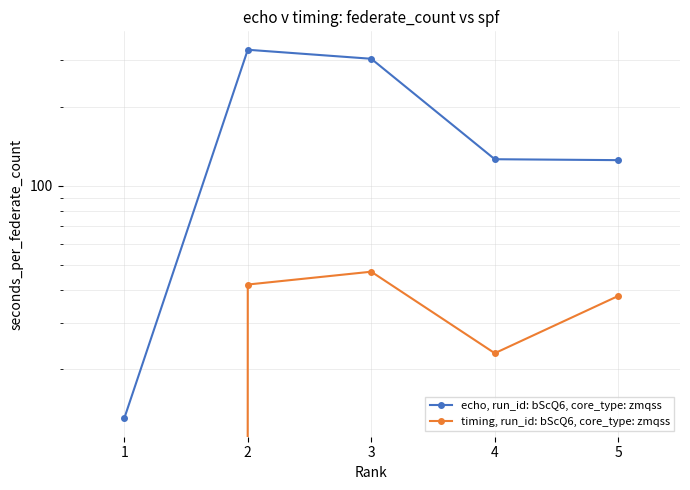

How many series are shown in this chart?

2